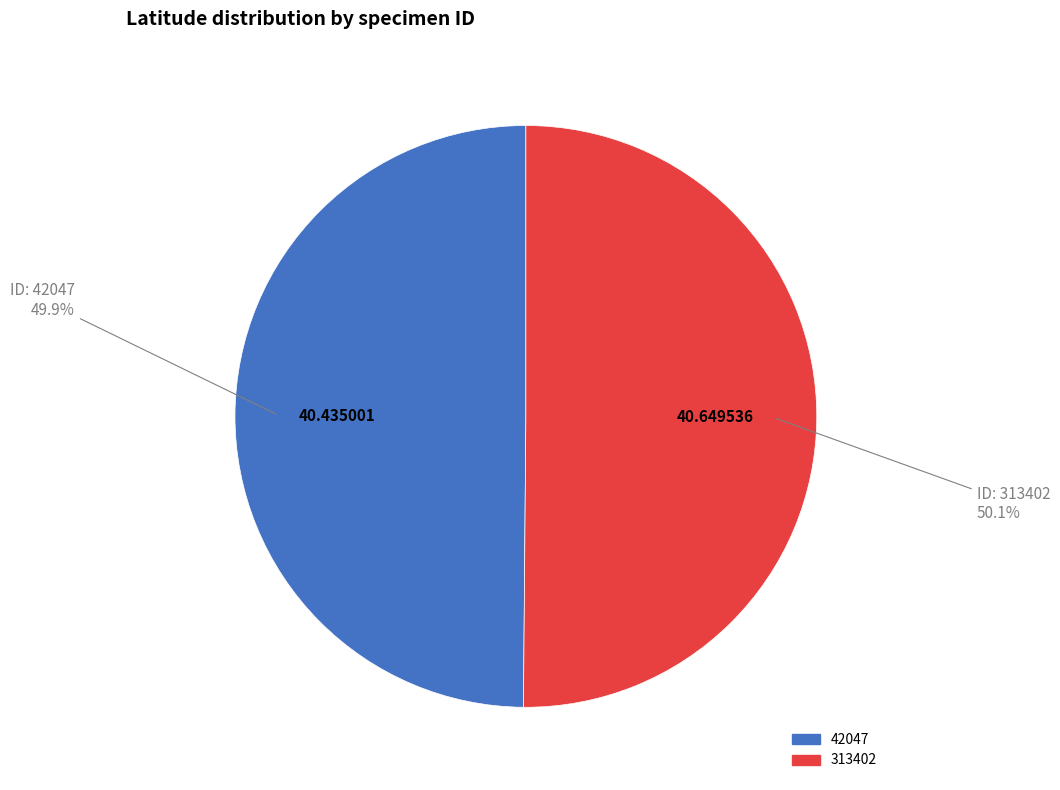

Is there a majority slice in this chart?

Yes